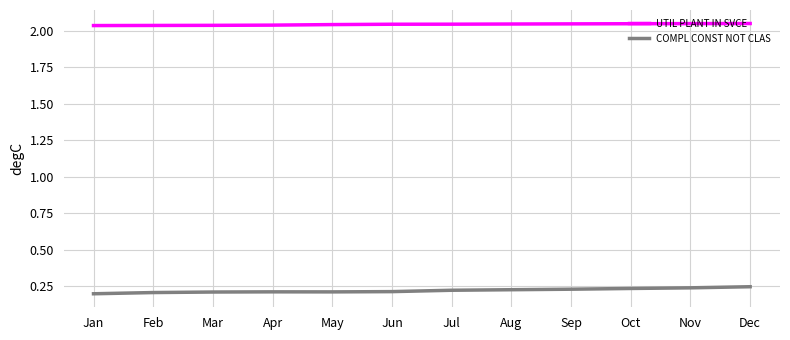

True or false: COMPL CONST NOT CLAS has a value of 0.1 at Aug.

False